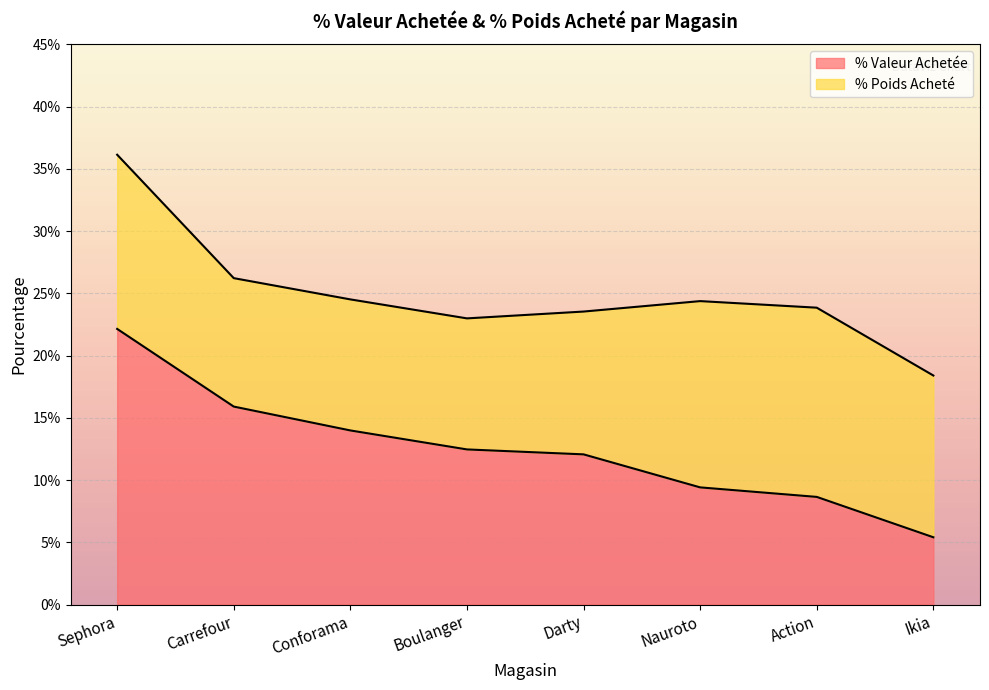

What is the greatest value displayed?

0.2